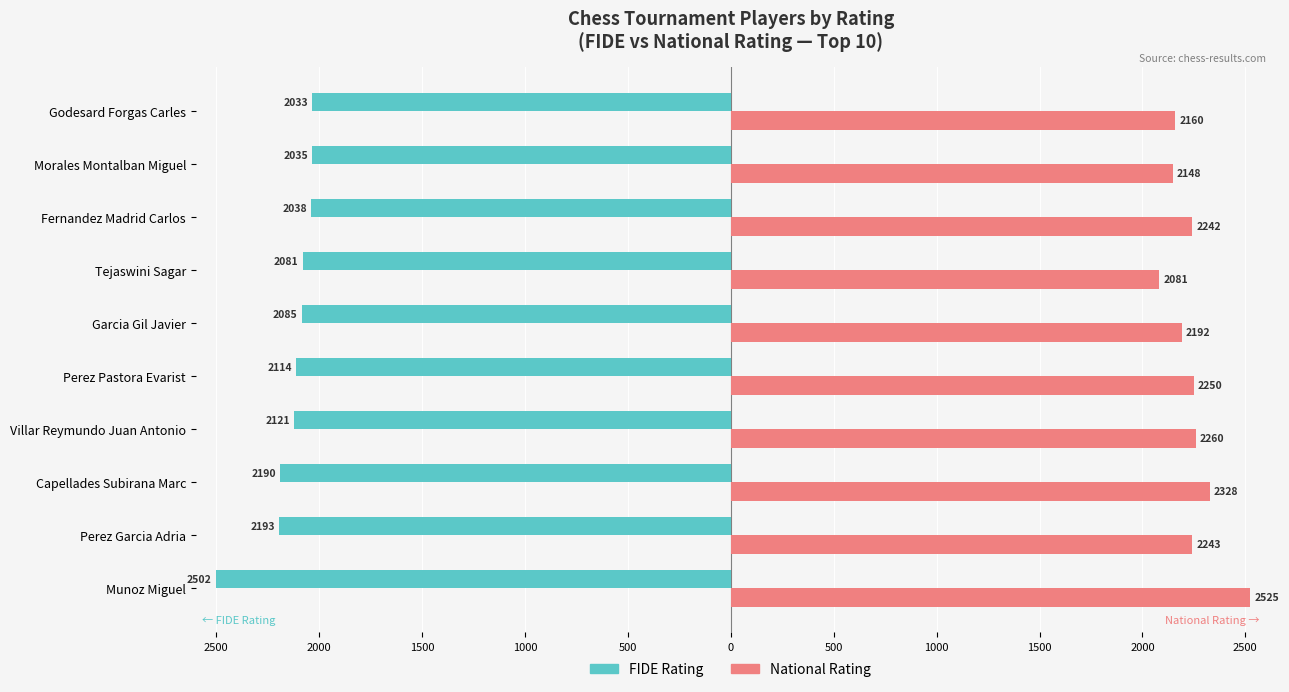

What is the maximum value shown in the chart?

2525